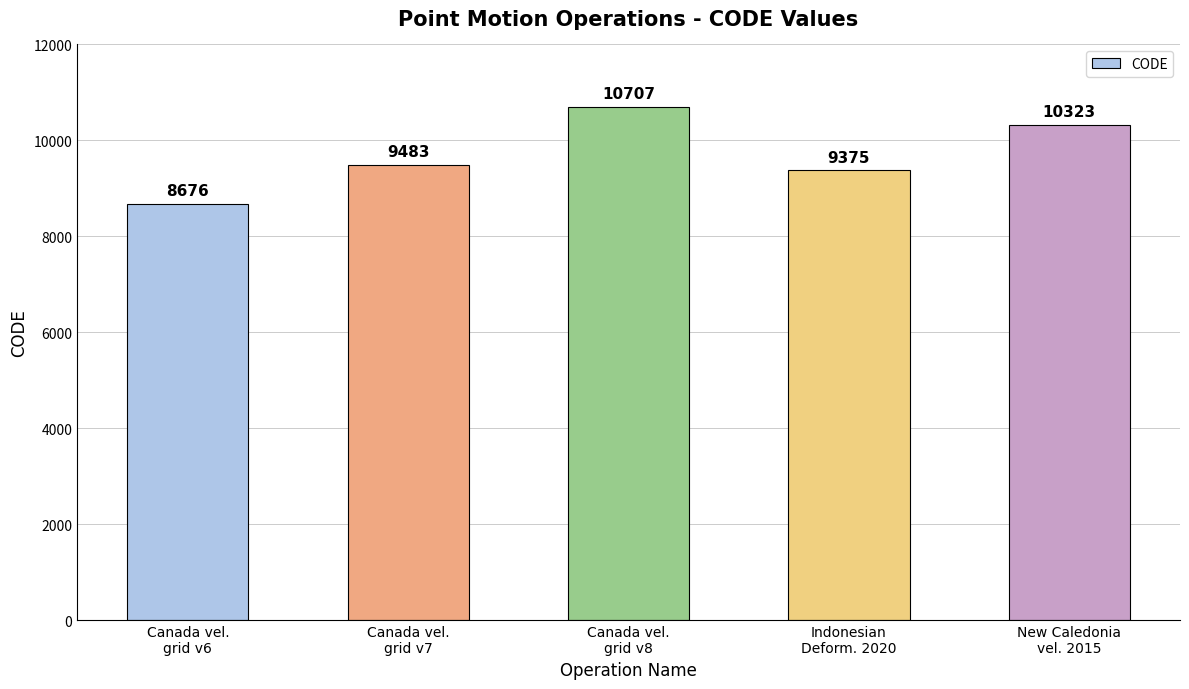

What is the difference between the values at Canada vel.
grid v7 and Canada vel.
grid v6?

807